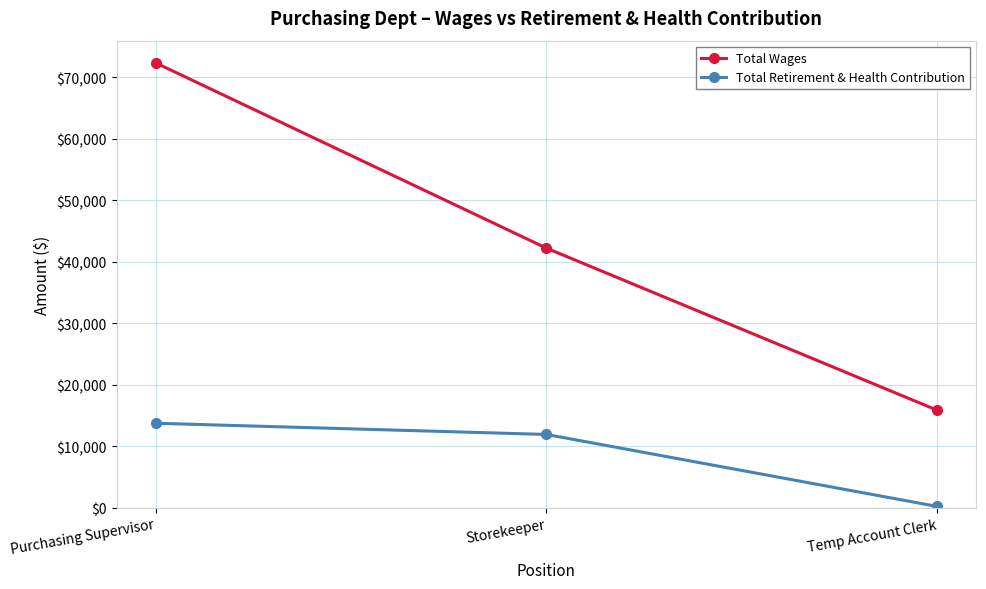

What is the label of the 2nd point from the right?

Storekeeper